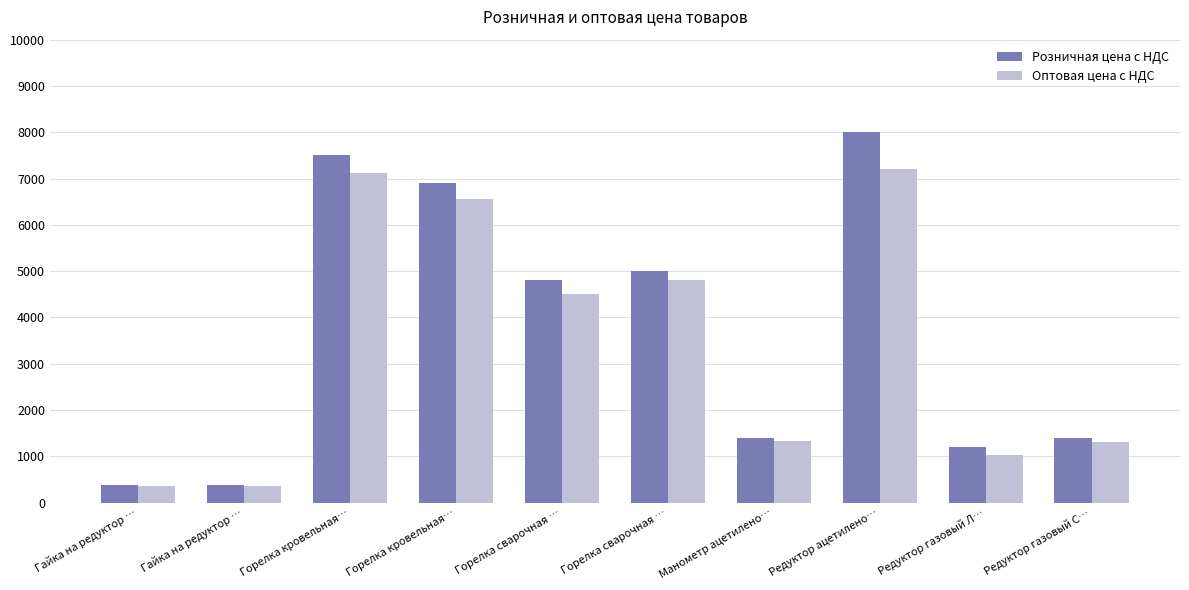

List the series in order of their peak value, highest first.

Розничная цена с НДС, Оптовая цена с НДС